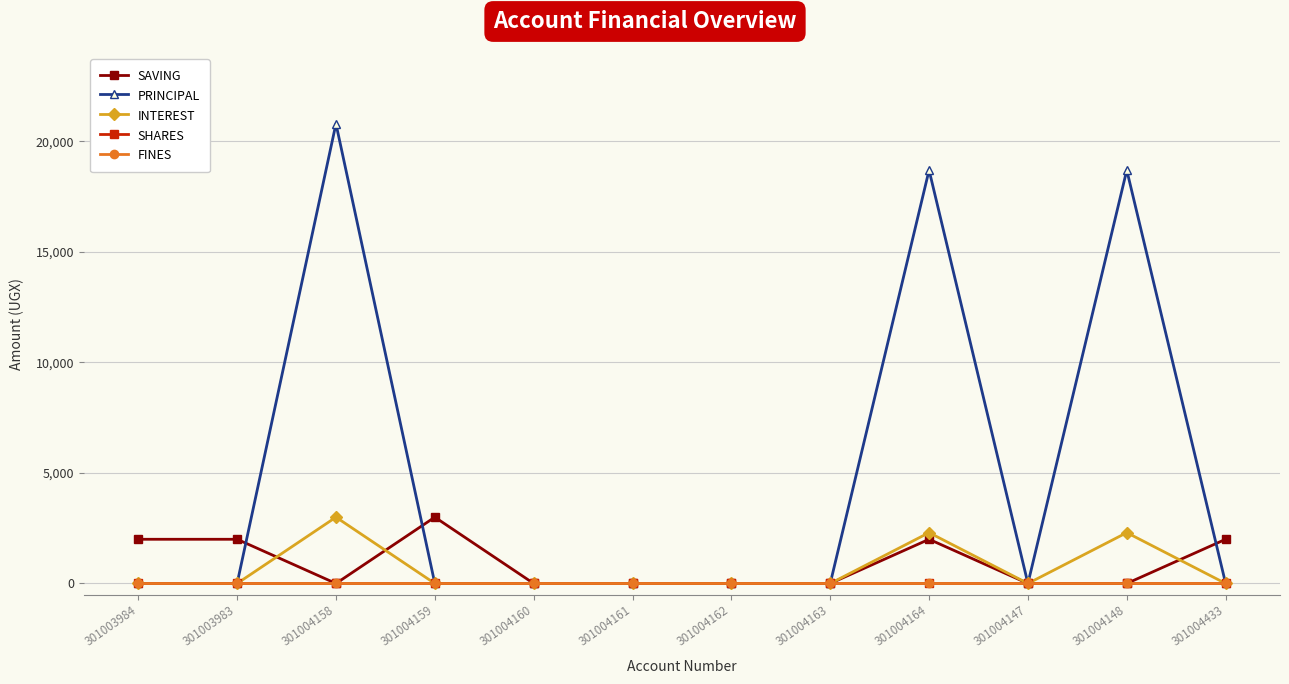

True or false: PRINCIPAL and FINES cross at least once.

False